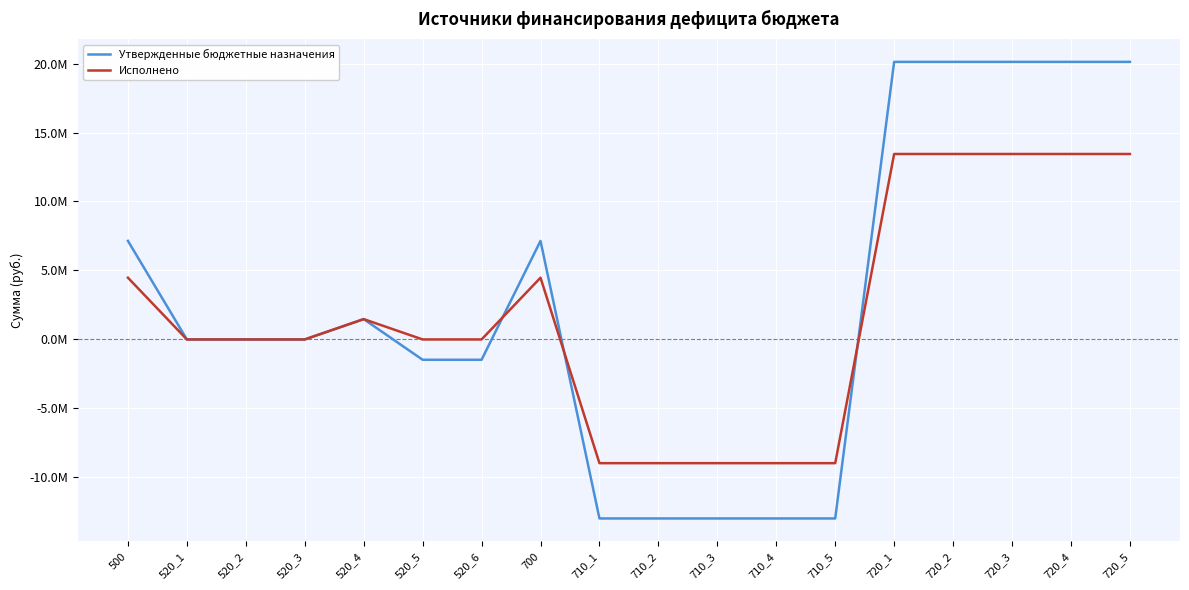

Between 520_5 and 710_1, which series saw the biggest shift?

Утвержденные бюджетные назначения